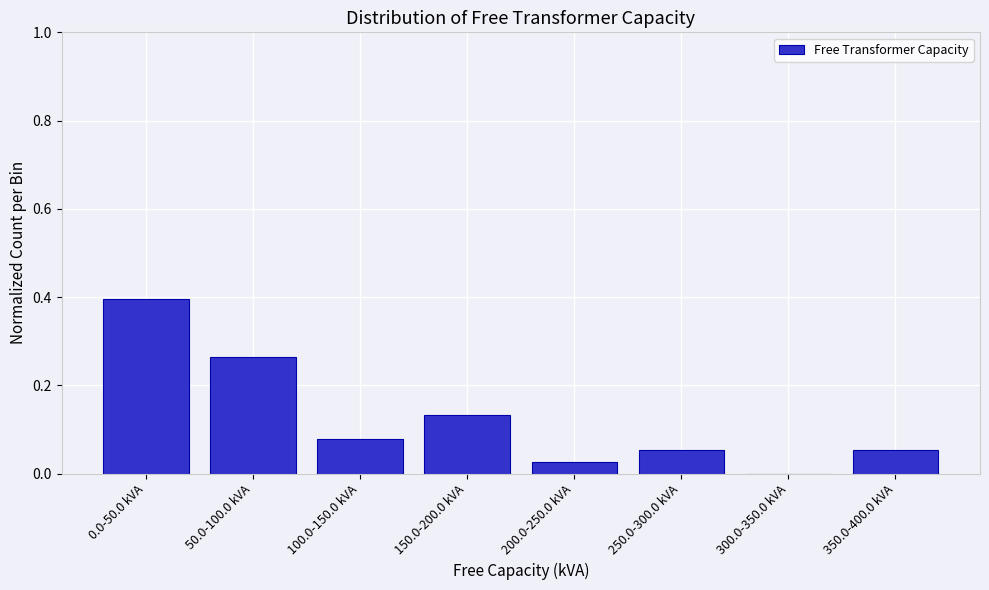

Between 200.0-250.0 kVA and 150.0-200.0 kVA, which is larger?

150.0-200.0 kVA